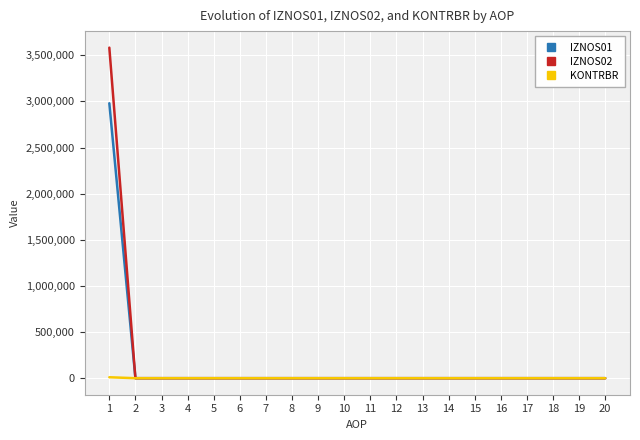

What is the greatest value displayed?

3582509.0